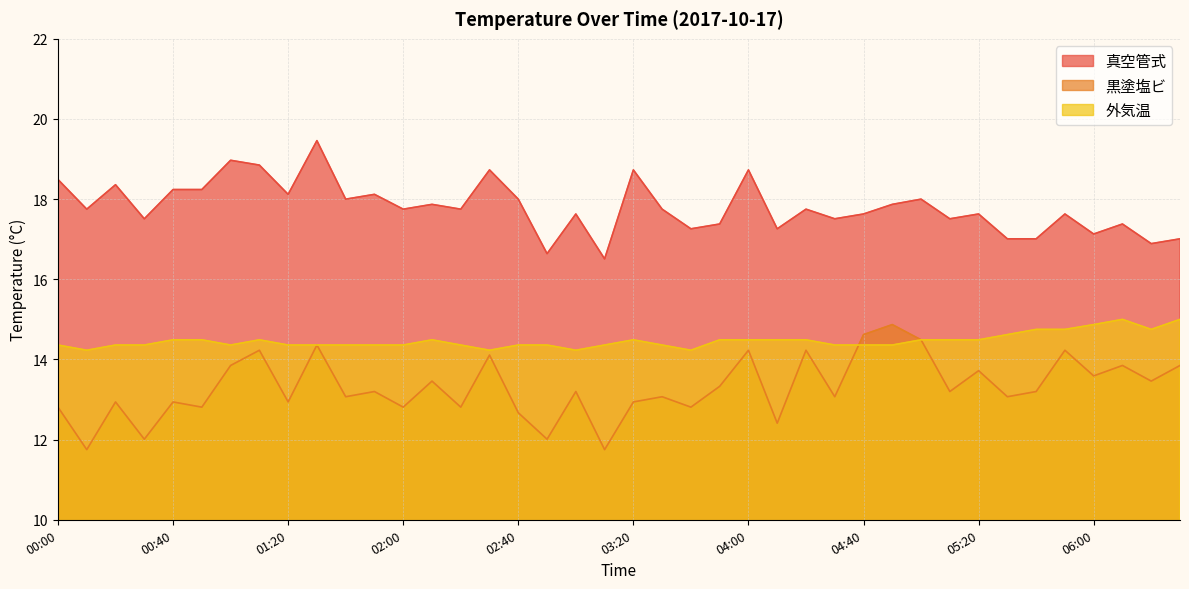

At which category does 真空管式 reach its first local peak?

00:20